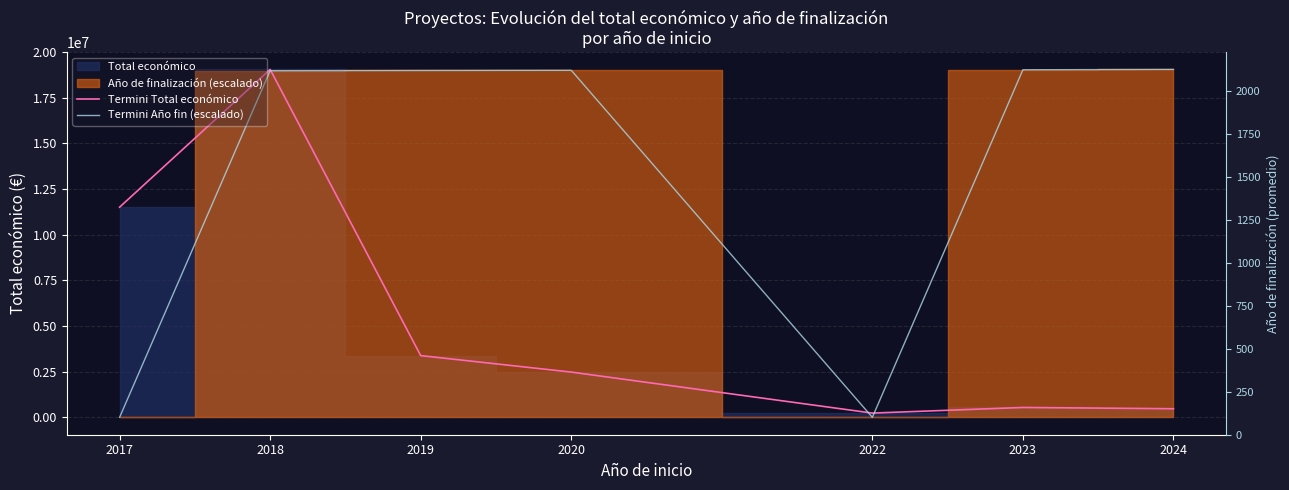

True or false: Termini Total económico has a value of 672039.6 at 2024.

False